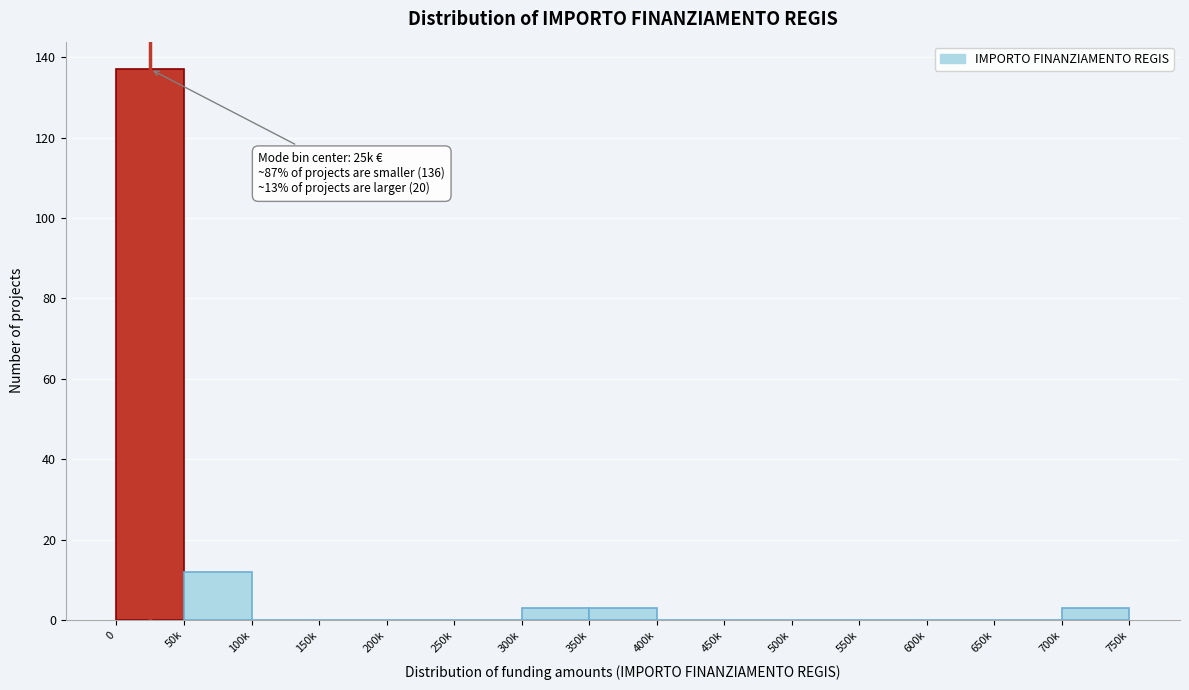

Reading left to right, extract all data points from this chart.

0=137	50k=12	100k=0	150k=0	200k=0	250k=0	300k=3	350k=3	400k=0	450k=0	500k=0	550k=0	600k=0	650k=0	700k=3